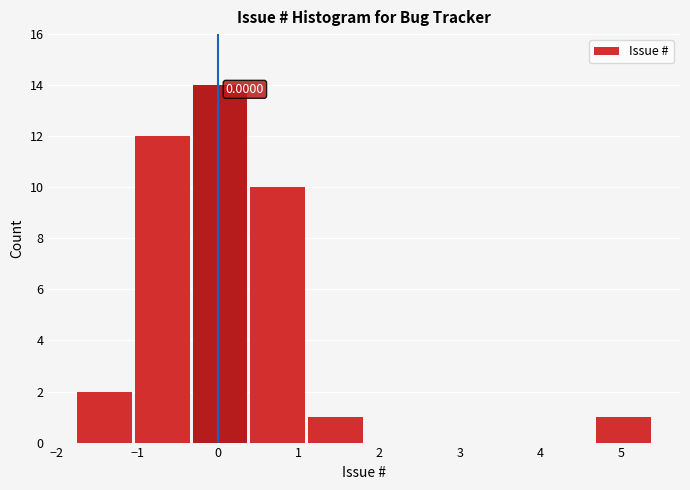

Over which range of the x-axis is the bar tallest?

-0.3 to 0.4